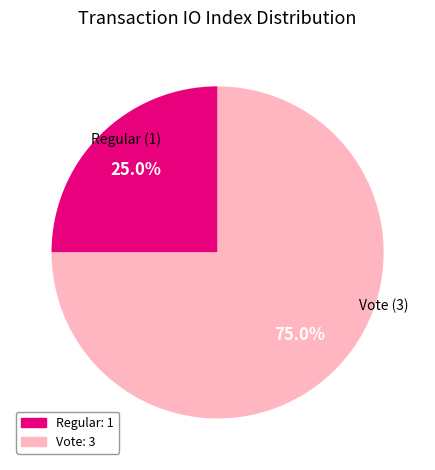

Does any single category account for the majority?

Yes